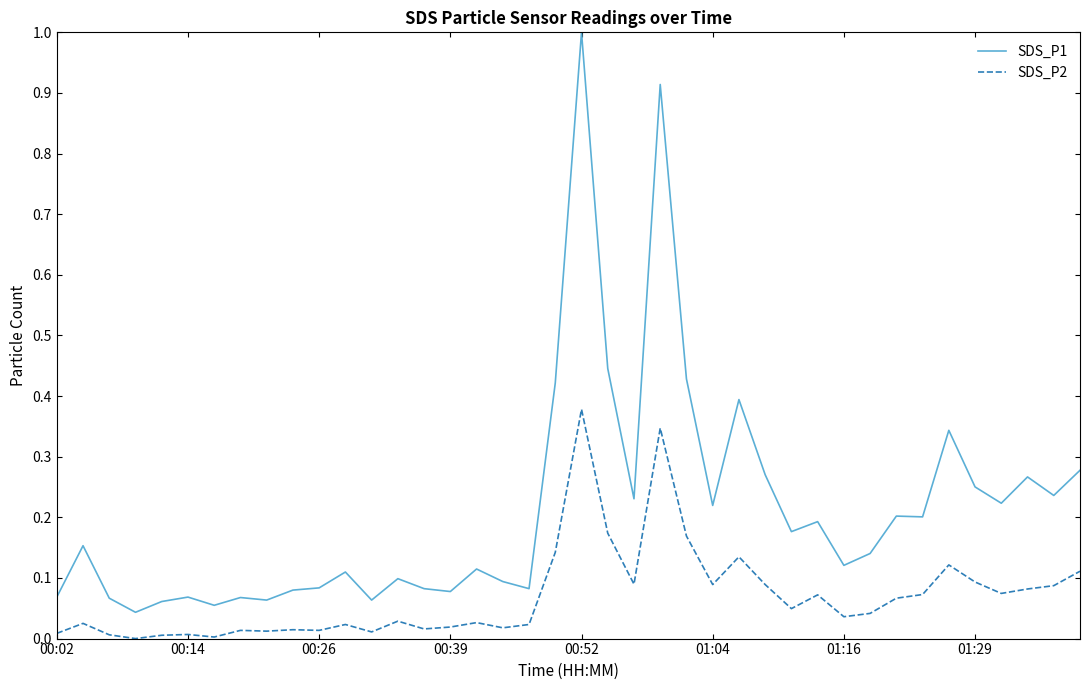

Which series has the largest range (max minus min)?

SDS_P1